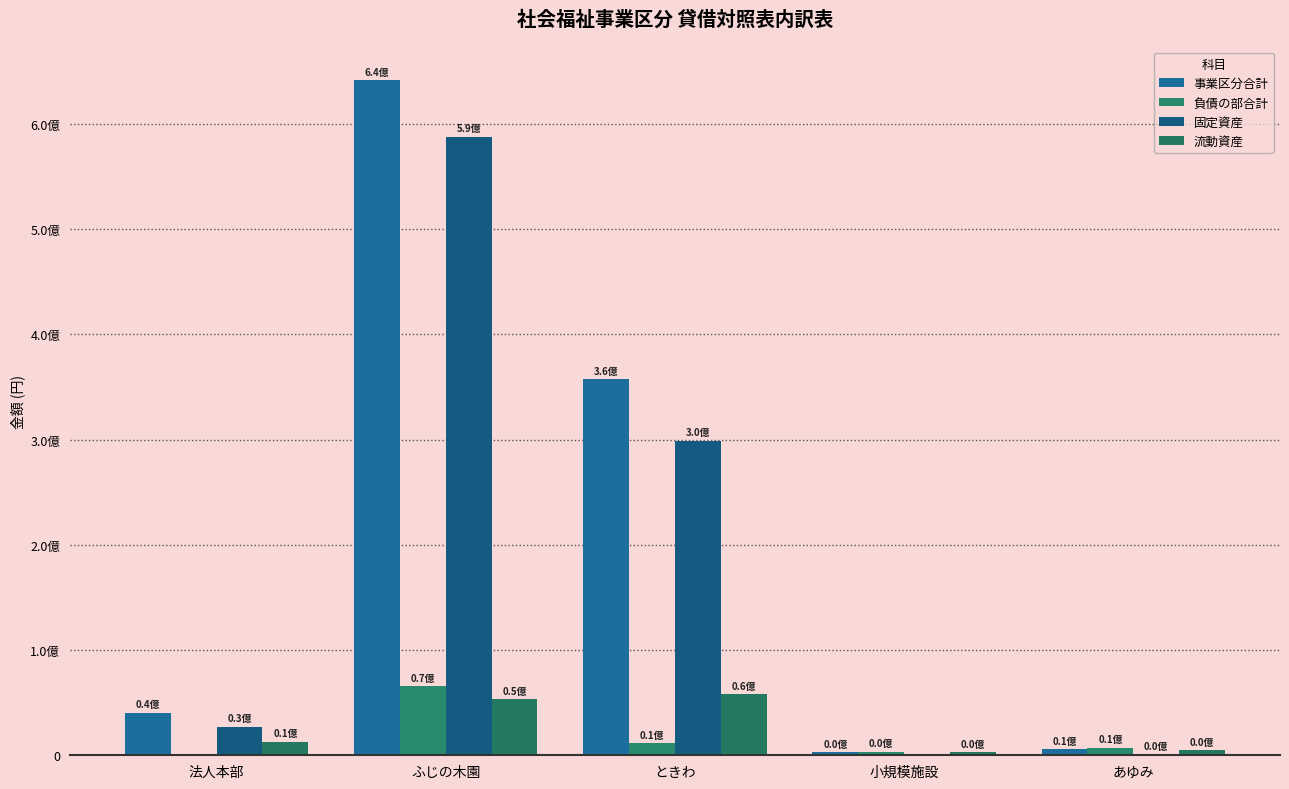

What is the sum of the 事業区分合計 values at ふじの木園 and 法人本部?

681678538